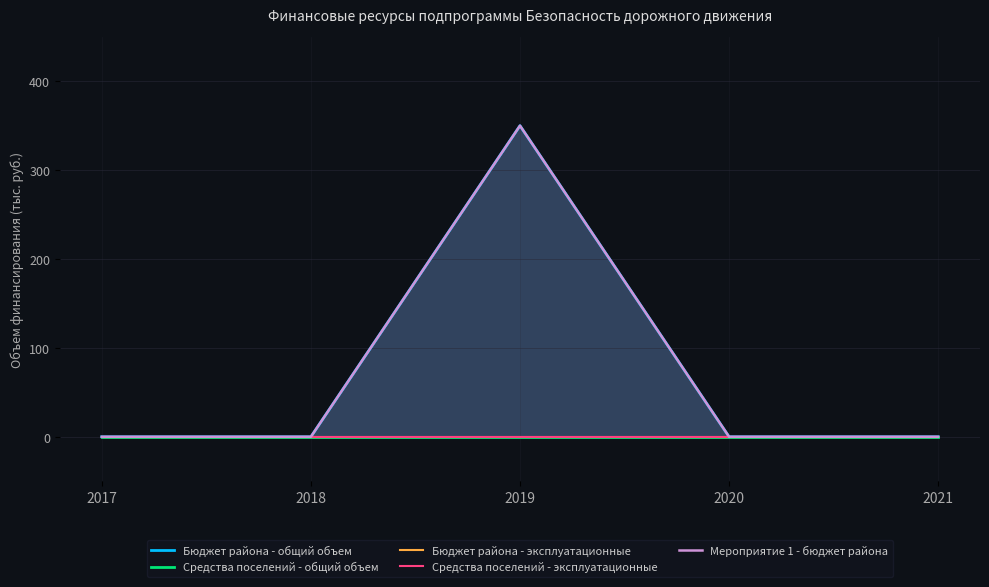

At which category is the sum across all series the highest?

2019